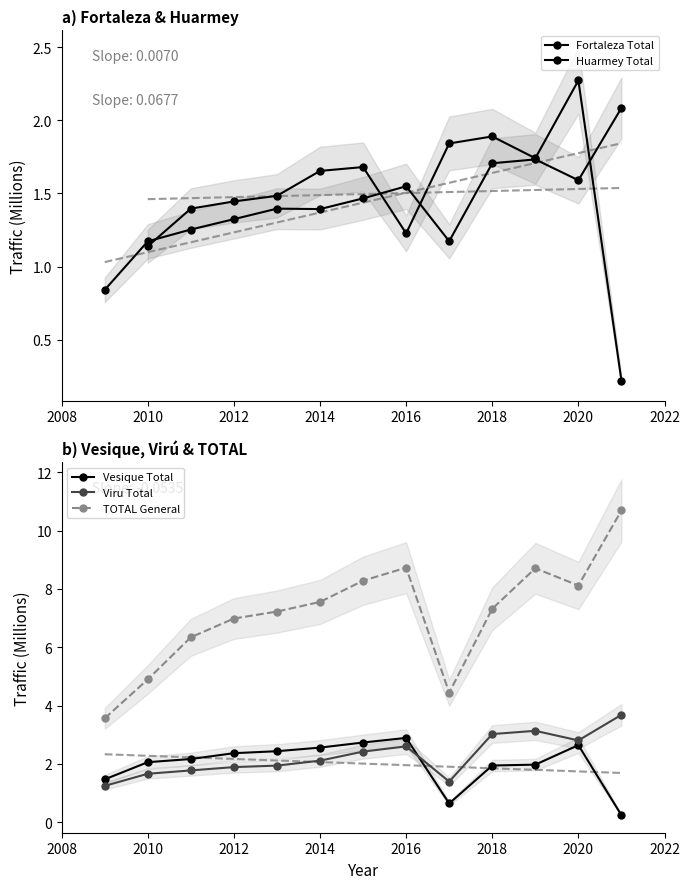

Which series has the largest total across all categories?

TOTAL General